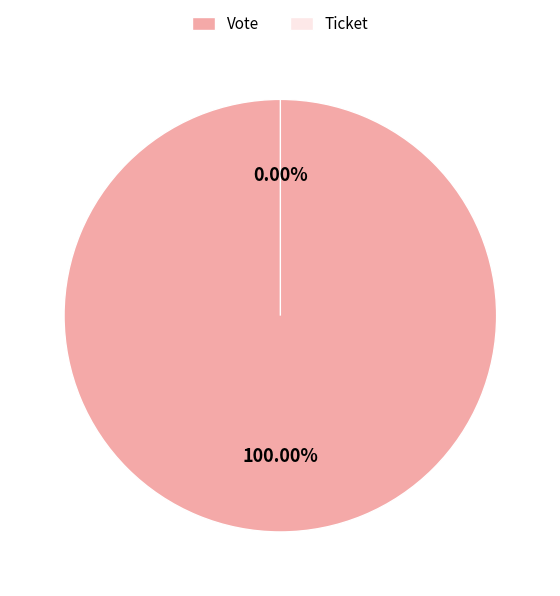

Does any single category account for the majority?

Yes